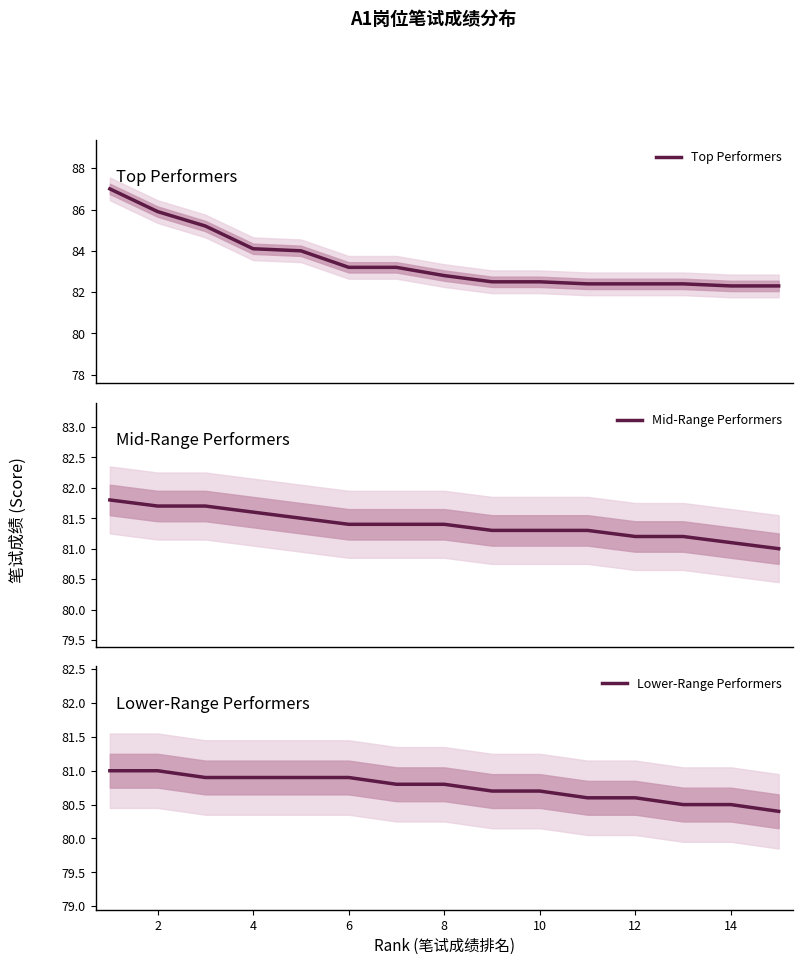

What is the difference between the maximum and minimum values in the Lower-Range Performers series?

0.6